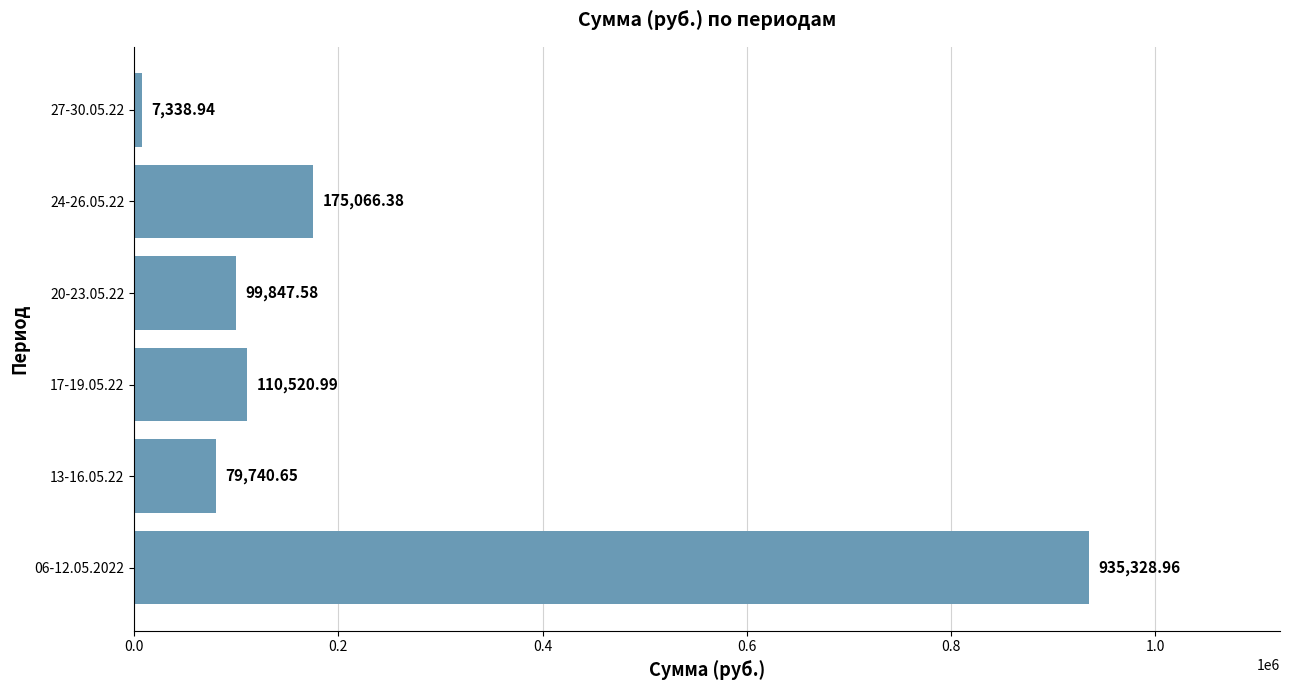

What is the difference between the second highest and minimum values?

167727.4